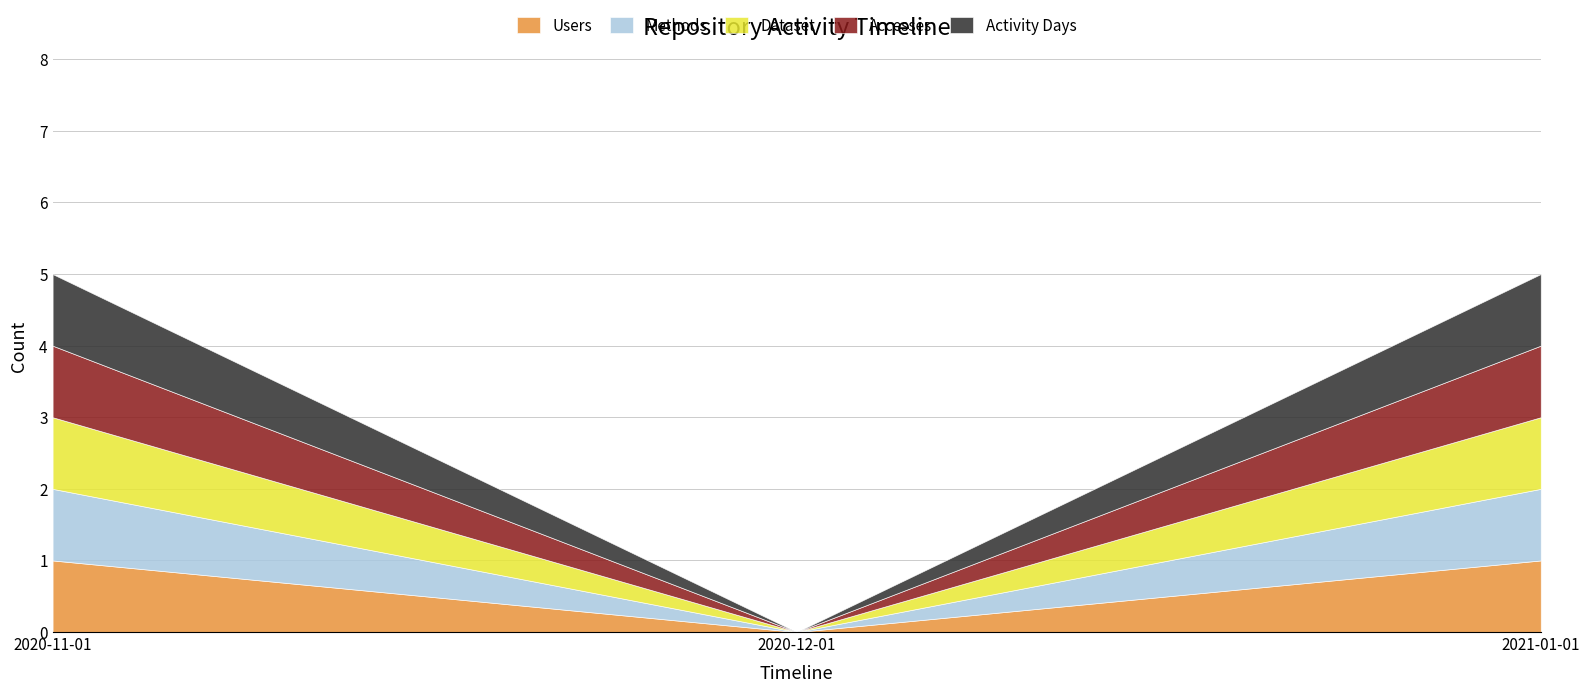

True or false: Dataset has a value of 1 at 2020-11-01.

True